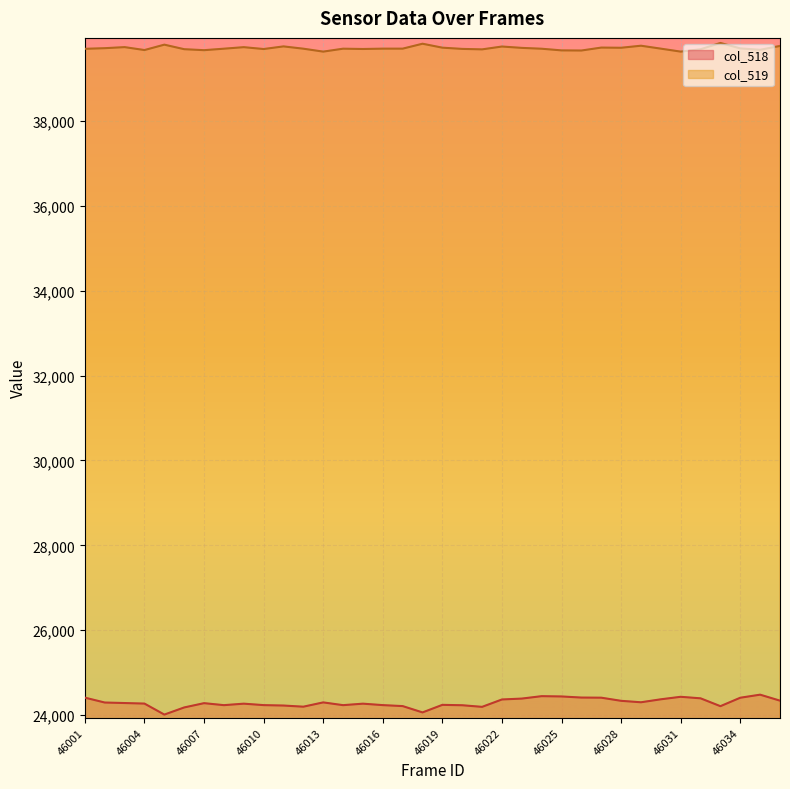

Reading left to right, list all the values displayed in this chart.

col_518: 46001=24413	46002=24298	46003=24286	46004=24273	46005=24014	46006=24182	46007=24283	46008=24236	46009=24271	46010=24237	46011=24227	46012=24200	46013=24301	46014=24236	46015=24271	46016=24237	46017=24214	46018=24065	46019=24243	46020=24234	46021=24196	46022=24370	46023=24391	46024=24448	46025=24441	46026=24415	46027=24412	46028=24338	46029=24304	46030=24374	46031=24433	46032=24397	46033=24212	46034=24411	46035=24483	46040=24342
col_519: 46001=39698	46002=39713	46003=39738	46004=39669	46005=39796	46006=39689	46007=39666	46008=39701	46009=39737	46010=39693	46011=39755	46012=39701	46013=39632	46014=39701	46015=39694	46016=39702	46017=39702	46018=39818	46019=39725	46020=39696	46021=39685	46022=39752	46023=39720	46024=39700	46025=39661	46026=39658	46027=39727	46028=39723	46029=39771	46030=39702	46031=39632	46032=39688	46033=39836	46034=39708	46035=39675	46040=39766